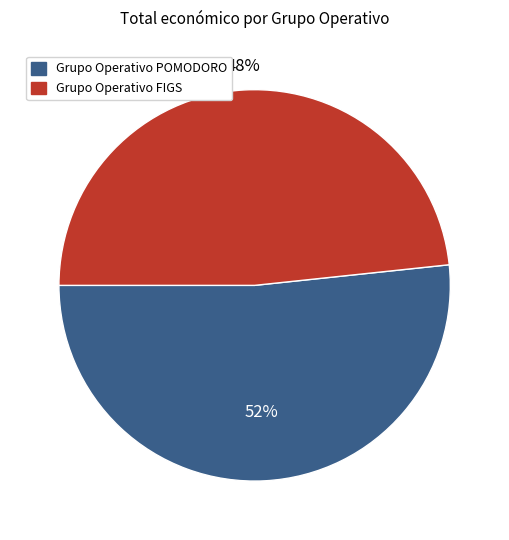

Is it true that Grupo Operativo POMODORO is 62% of the pie?

False